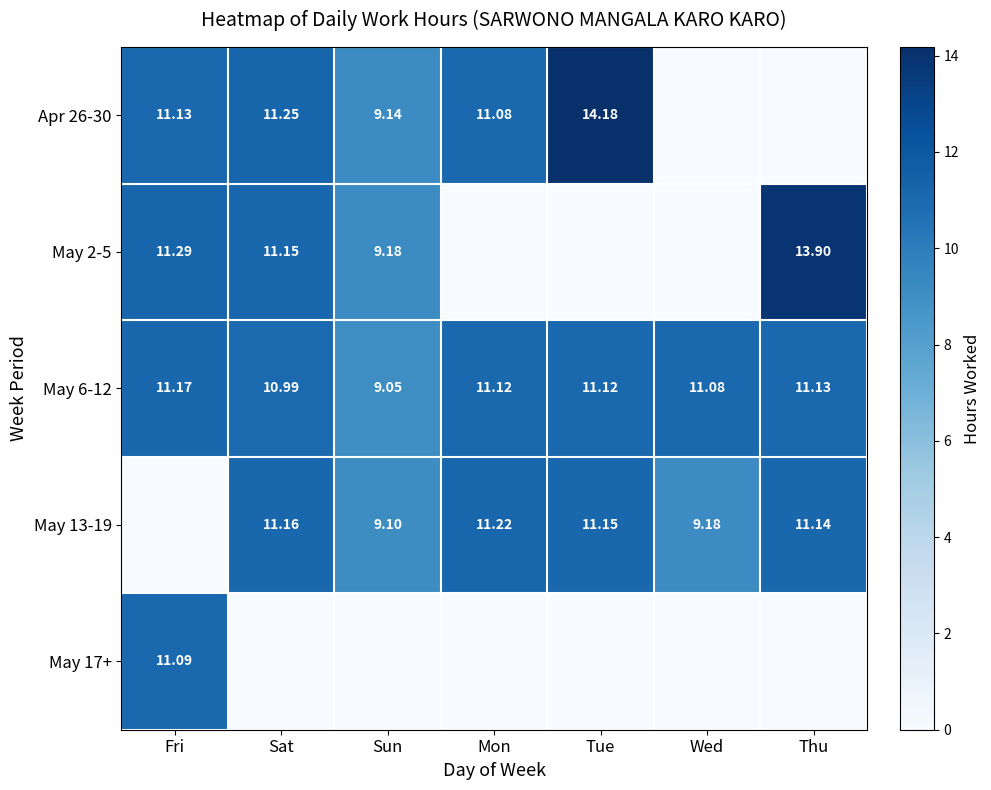

At which label is May 6-12 closest to 10?

Sun